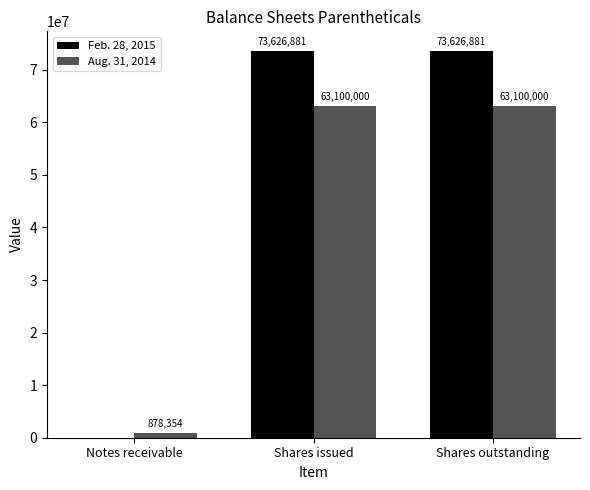

What is the sum of all Aug. 31, 2014 values?

127078354